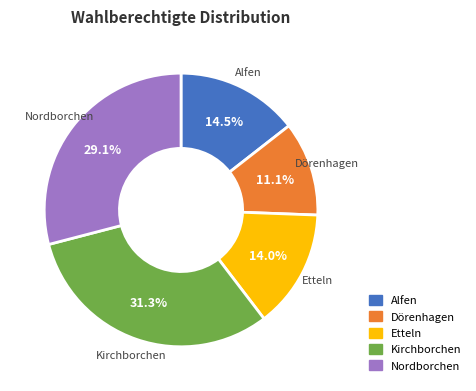

Does Dörenhagen account for over 50% of the chart?

No